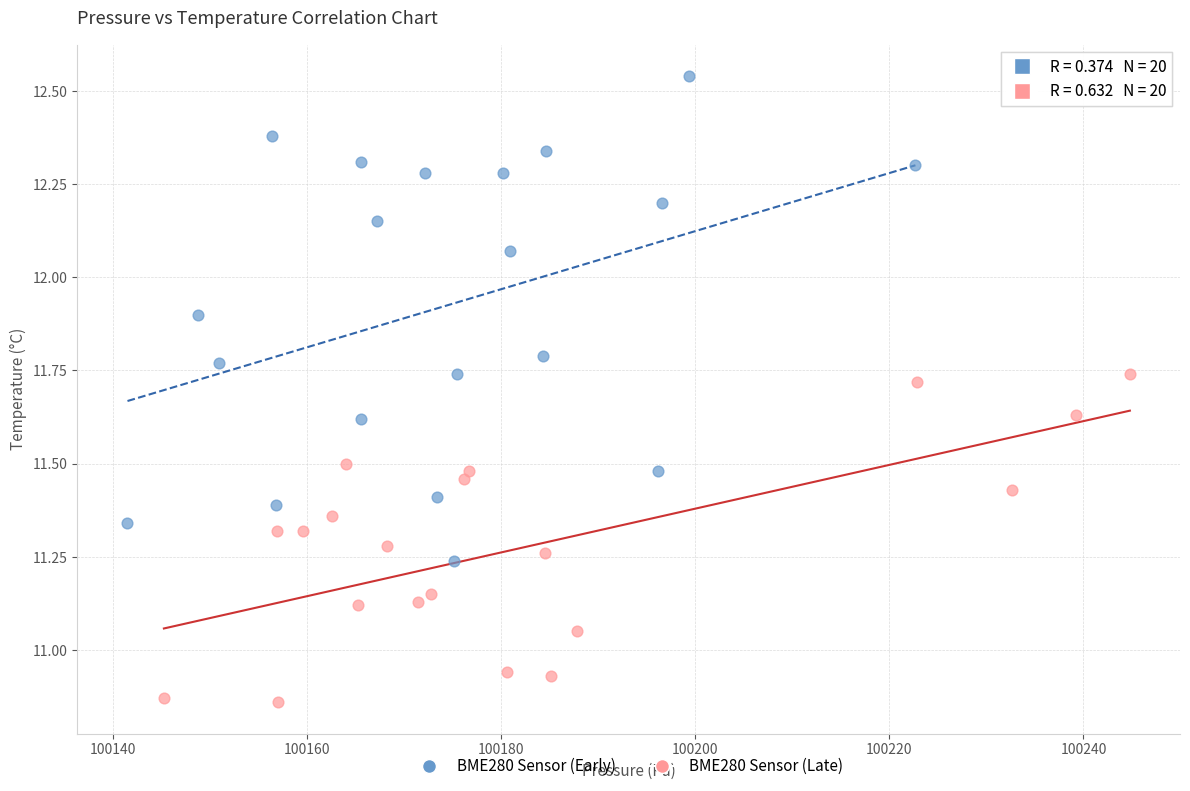

Which series reaches the maximum Y coordinate?

BME280 Sensor (Early)